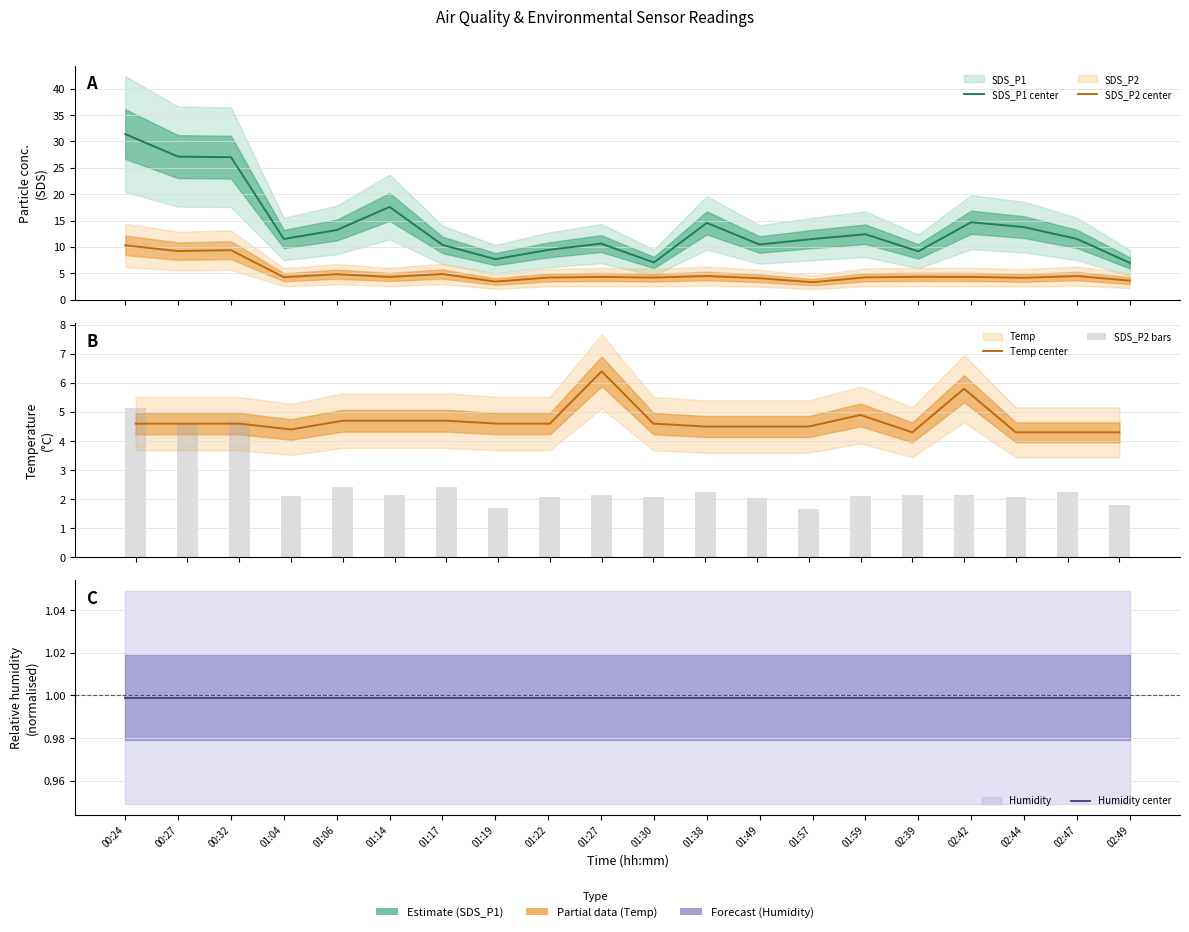

Reading left to right, what are all the values shown in this chart?

SDS_P1 center: 31.4	27.1	27.0	11.5	13.2	17.6	10.4	7.7	9.4	10.6	7.0	14.6	10.4	11.5	12.4	9.2	14.7	13.8	11.5	7.0
SDS_P2 center: 10.3	9.2	9.4	4.2	4.8	4.3	4.8	3.4	4.2	4.3	4.2	4.5	4.0	3.3	4.2	4.3	4.3	4.1	4.5	3.6
Temp center: 4.6	4.6	4.6	4.4	4.7	4.7	4.7	4.6	4.6	6.4	4.6	4.5	4.5	4.5	4.9	4.3	5.8	4.3	4.3	4.3
SDS_P2 bars: 5.2	4.6	4.7	2.1	2.4	2.1	2.4	1.7	2.1	2.1	2.1	2.2	2.0	1.6	2.1	2.2	2.1	2.1	2.2	1.8
Humidity center: 1.0	1.0	1.0	1.0	1.0	1.0	1.0	1.0	1.0	1.0	1.0	1.0	1.0	1.0	1.0	1.0	1.0	1.0	1.0	1.0